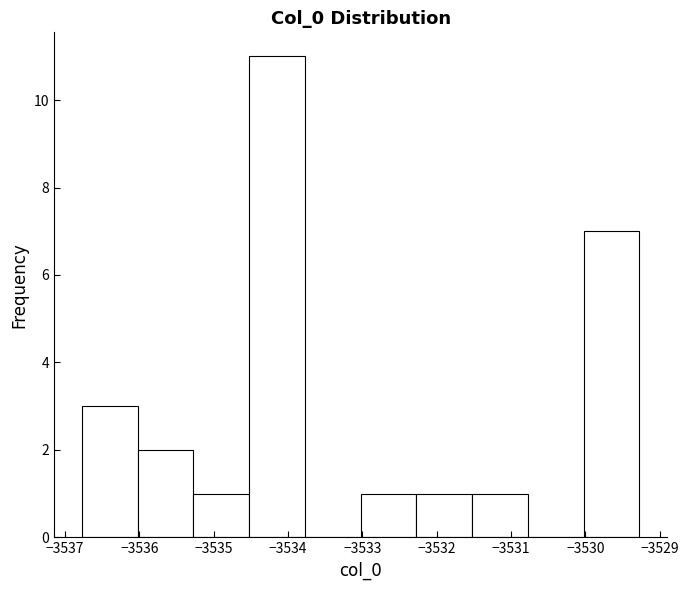

Which range on the x-axis has the tallest bar?

-3534.5 to -3533.8